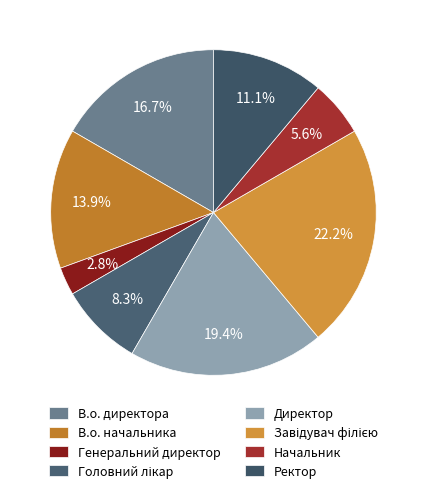

Count the number of slices in the pie.

8